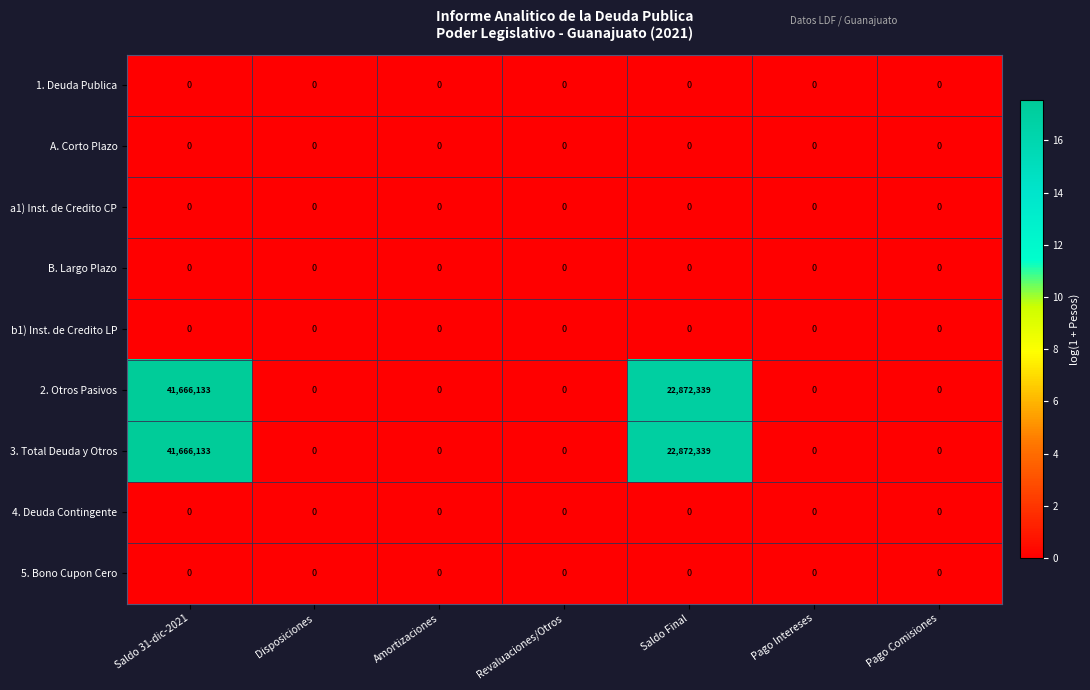

At which category is the sum across all series the highest?

Saldo 31-dic-2021